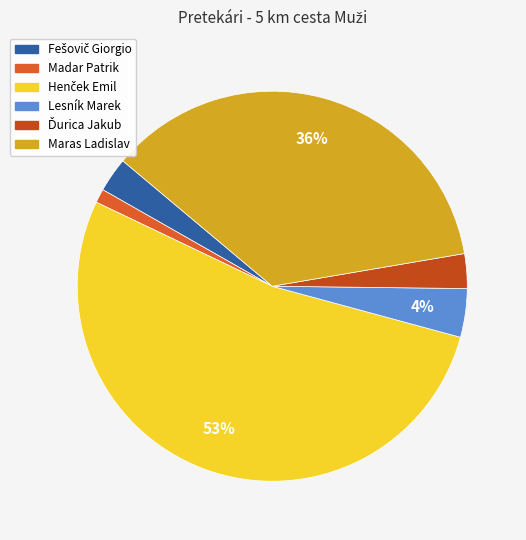

To the nearest percent, what is the combined percentage of Maras Ladislav and Madar Patrik?

37%